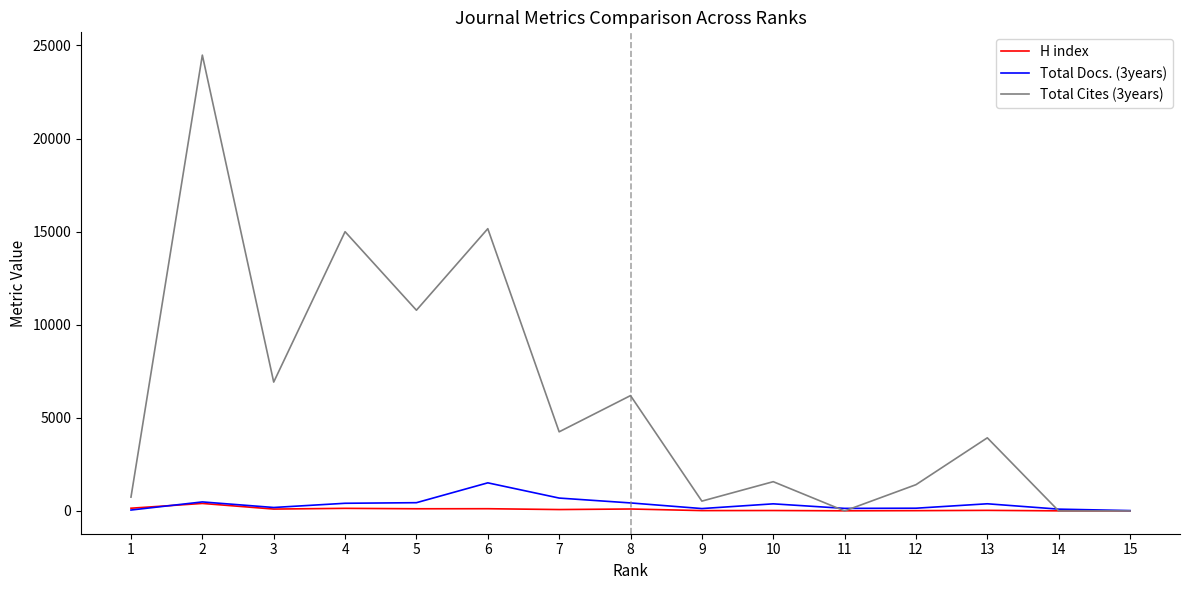

Rank the series by their maximum value, from highest to lowest.

Total Cites (3years), Total Docs. (3years), H index